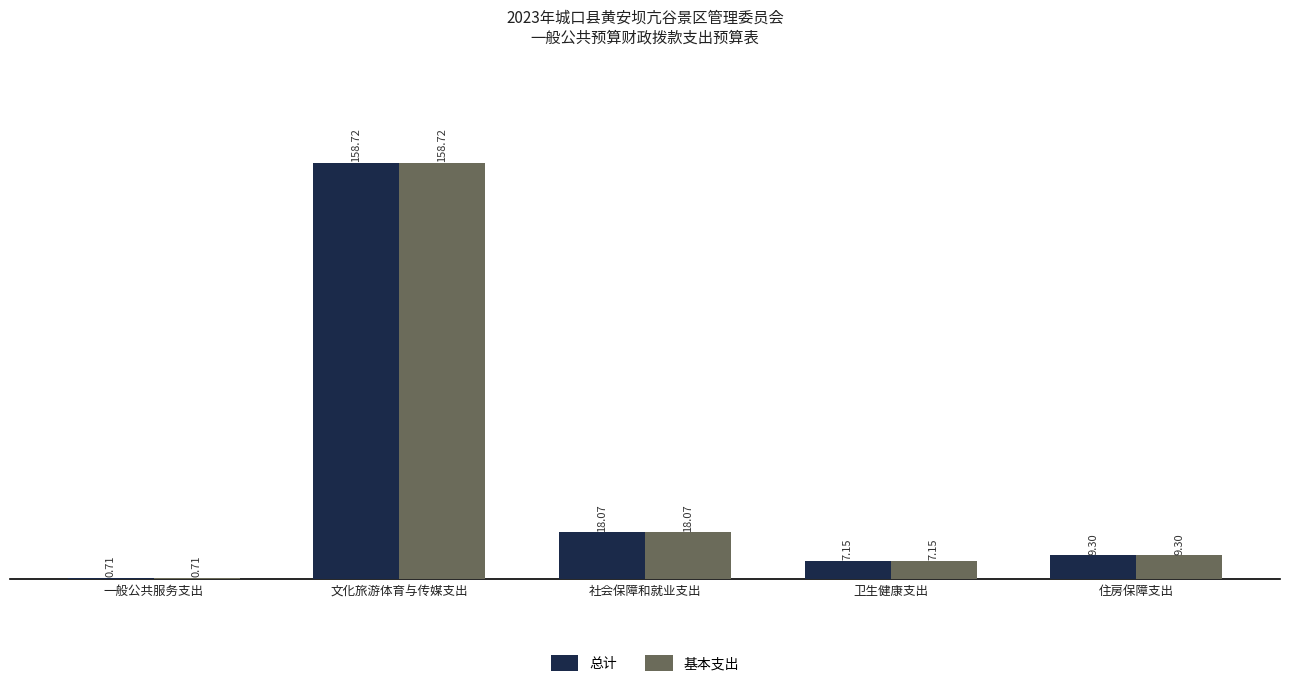

Which category has the highest value across all series?

文化旅游体育与传媒支出